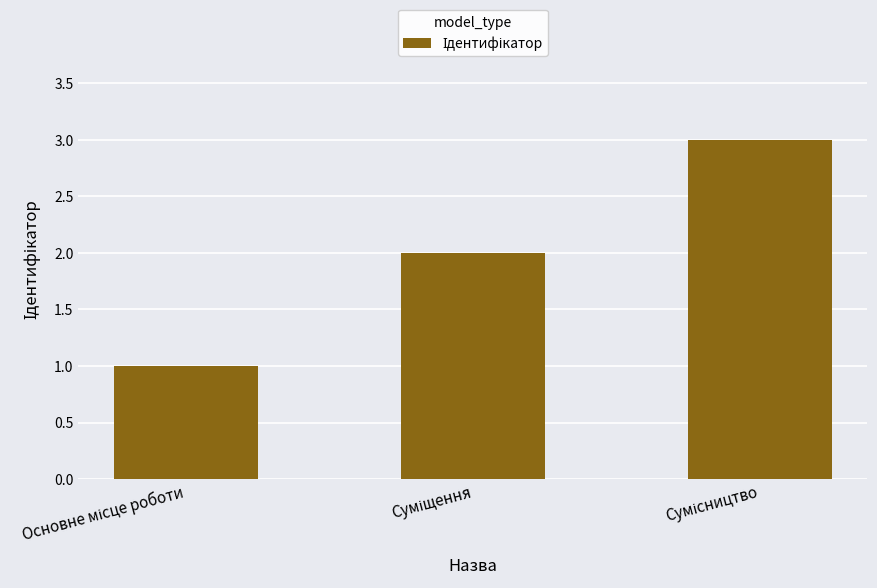

What is the sum of all values?

6